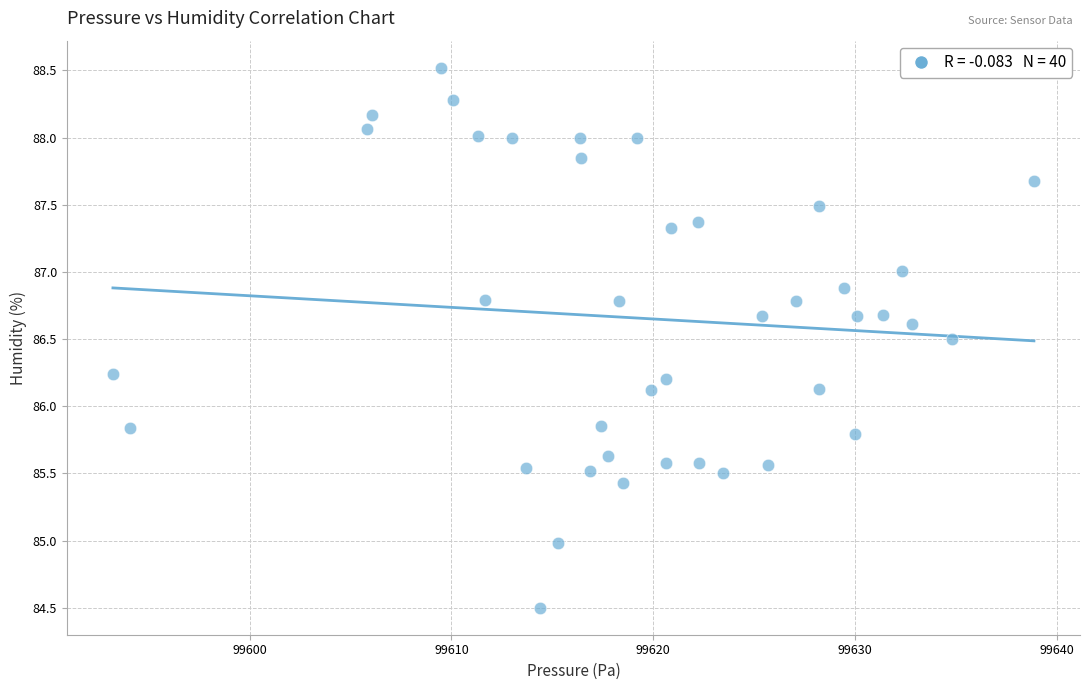

What is the range of X values (max minus min)?

45.7